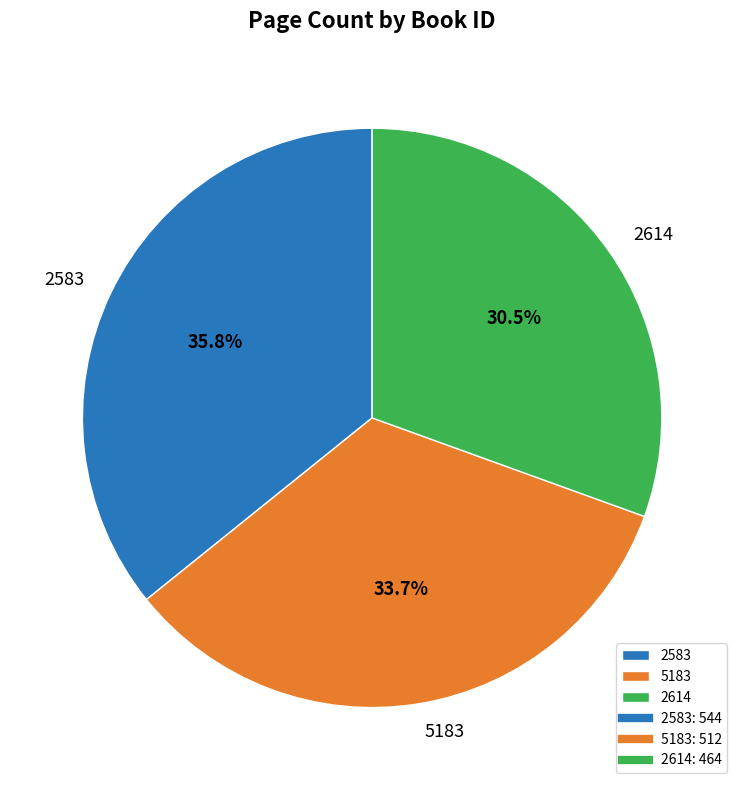

To the nearest percent, what is the difference between the 2614 and 2583 slice percentages?

5%